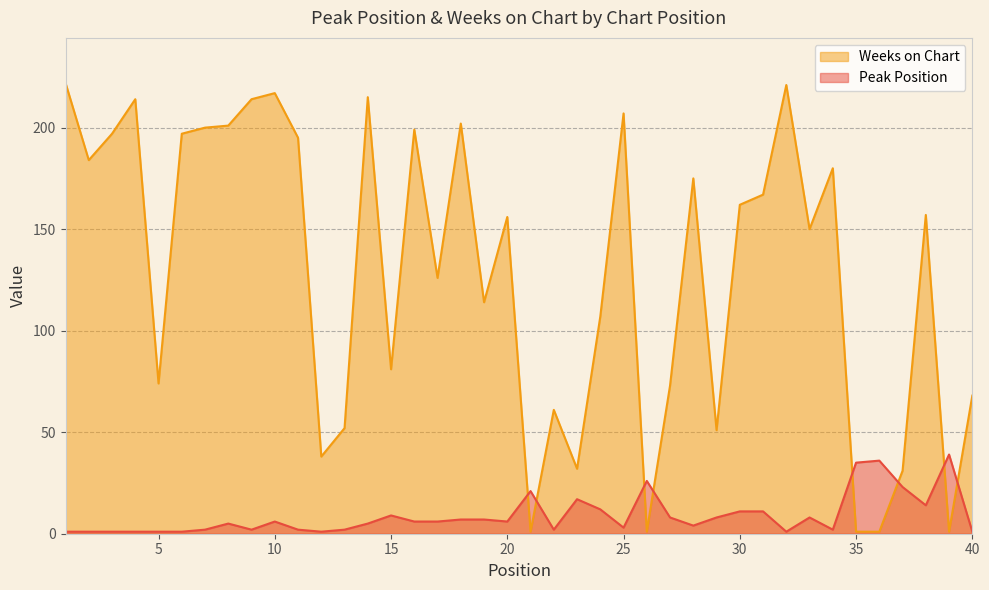

Rank the series by their maximum value, from lowest to highest.

Peak Position, Weeks on Chart